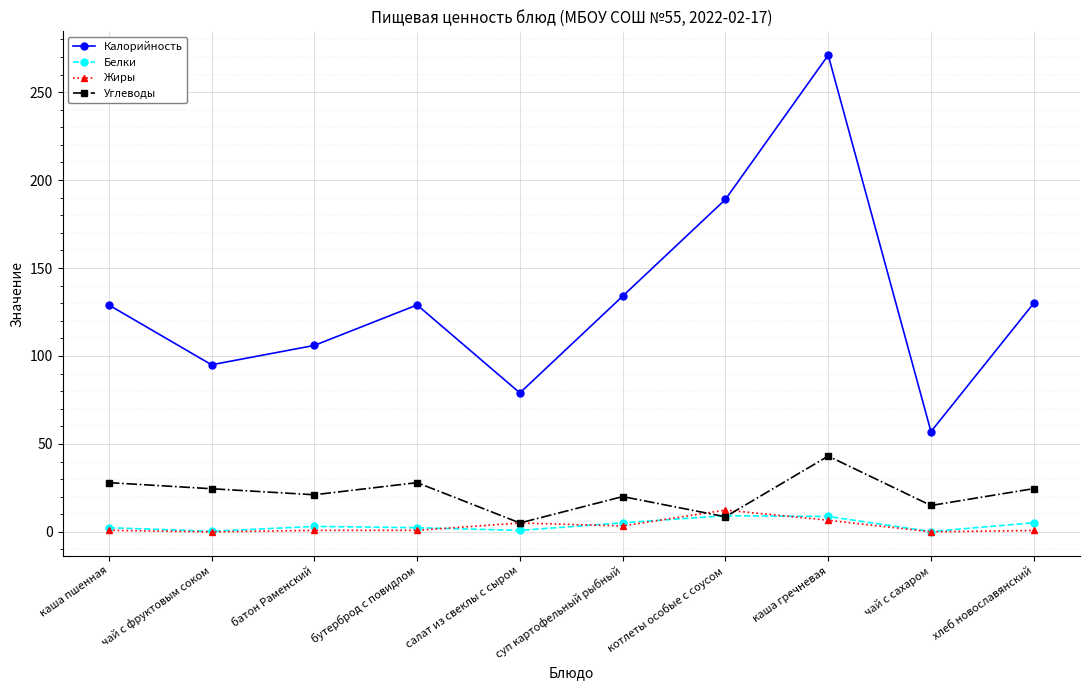

At which category is the sum across all series the highest?

каша гречневая